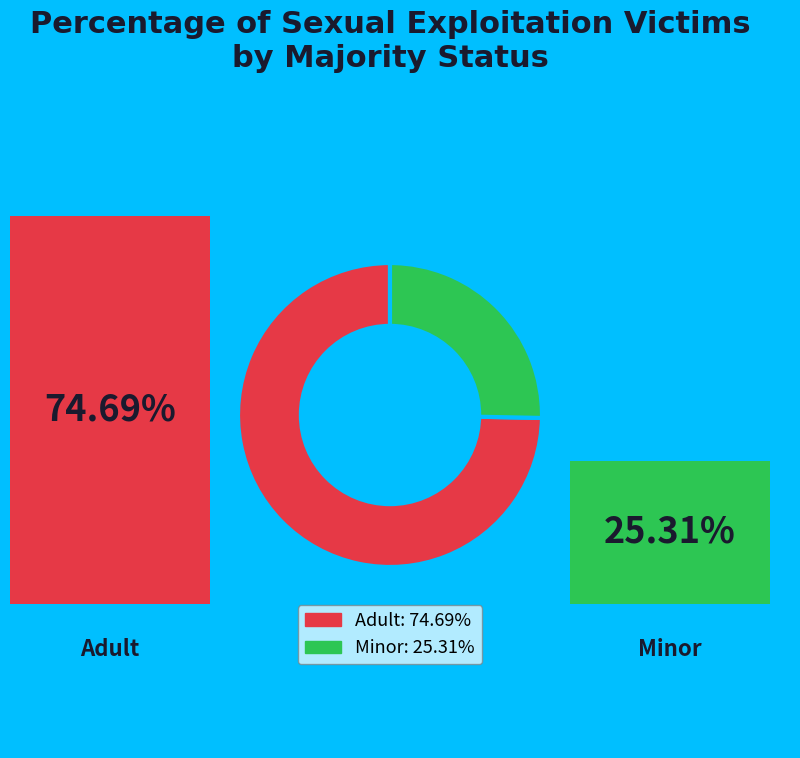

Combined, do Adult and Minor account for over 50%?

Yes